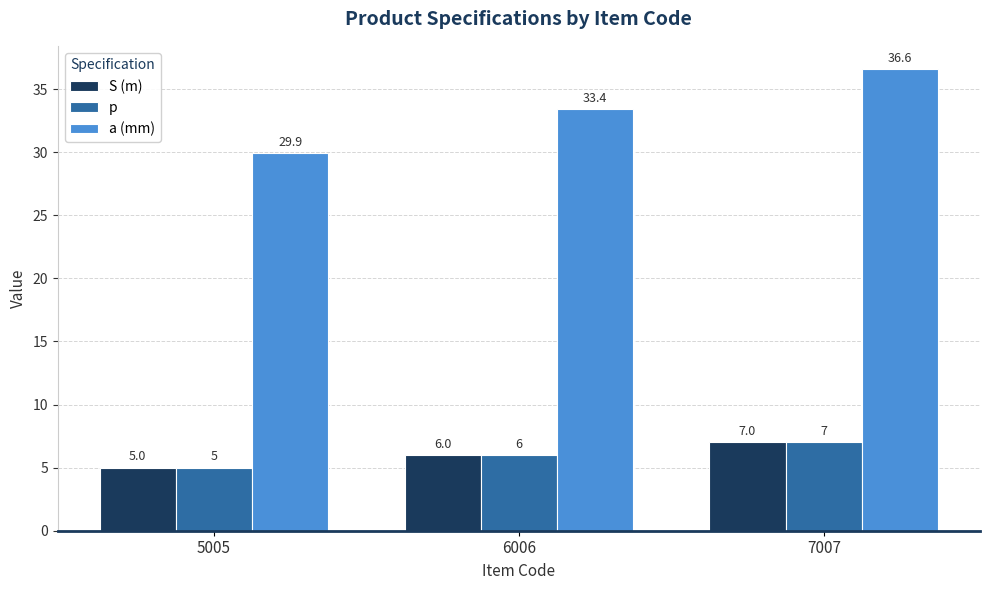

What is the total value across all series at 7007?

50.6